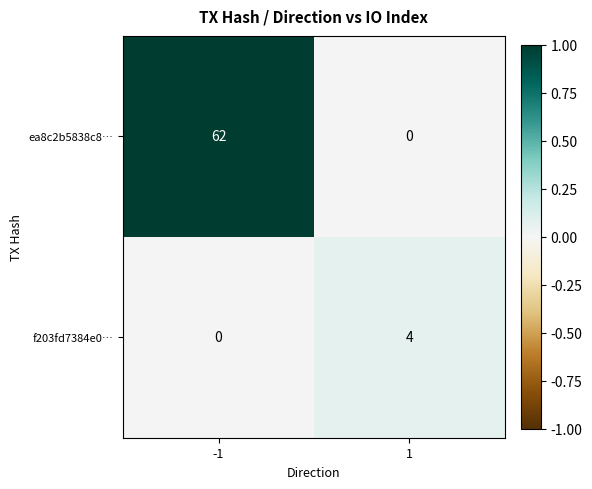

What is the sum of all ea8c2b5838c8… values?

62